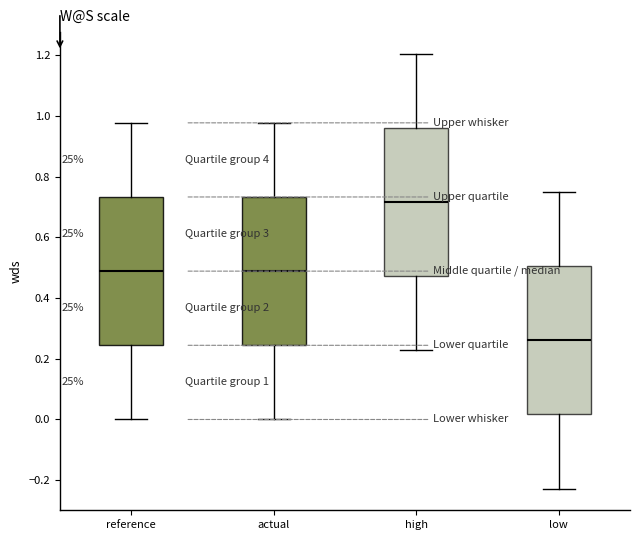

Which box's median line is the lowest?

low